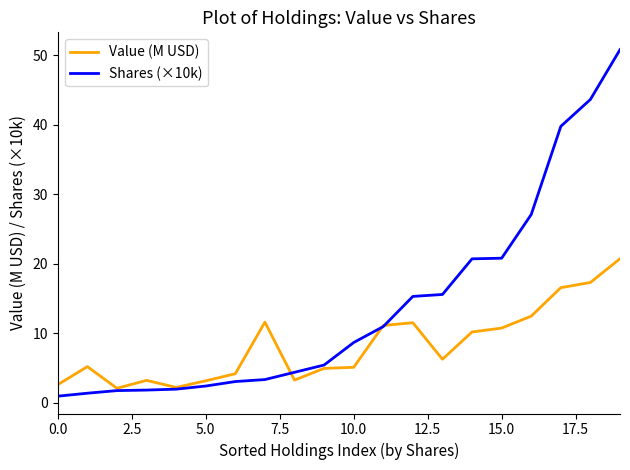

Which series has the largest range (max minus min)?

Shares (×10k)